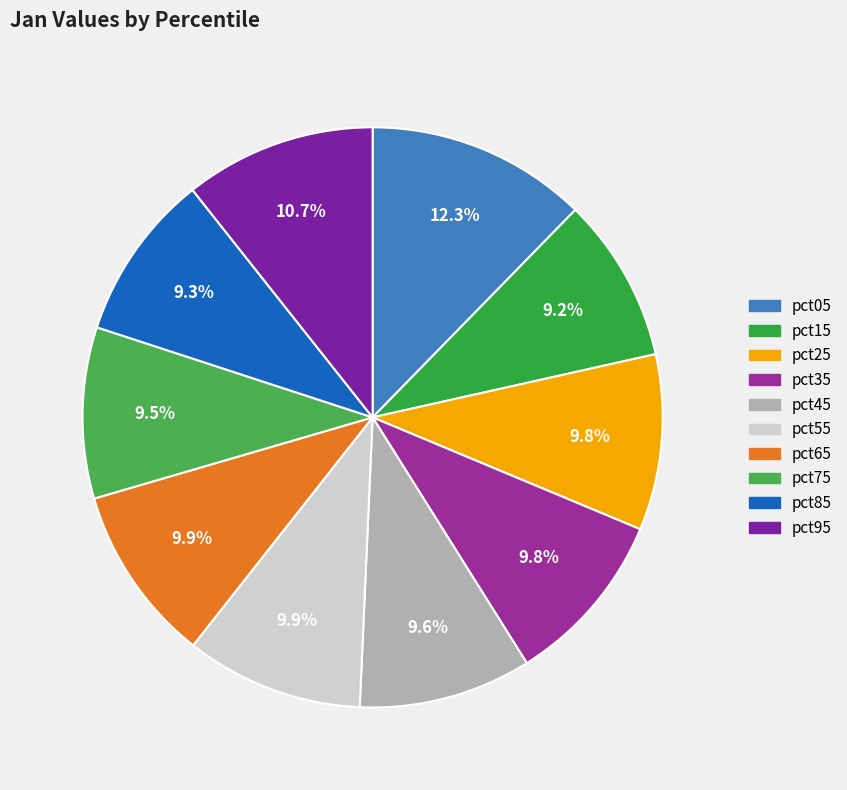

What is the largest slice in the pie chart?

pct05